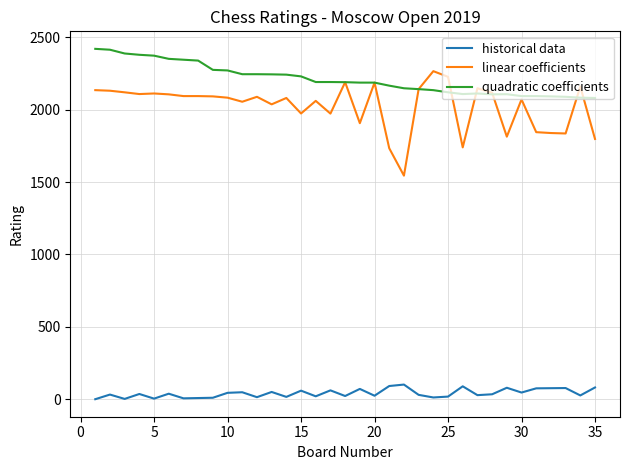

Which series has the largest total across all categories?

quadratic coefficients